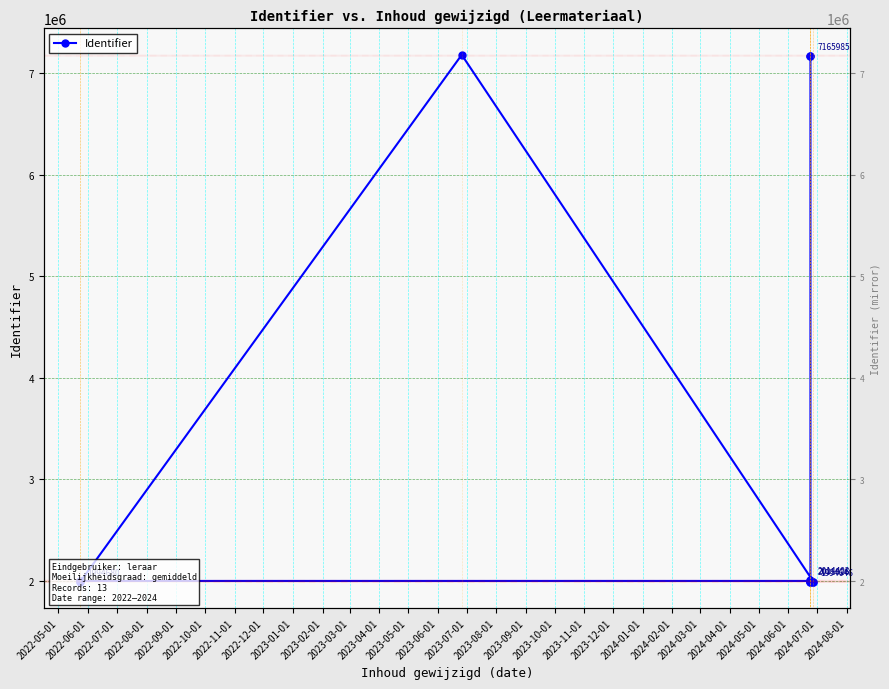

How many lines are shown in the chart?

1